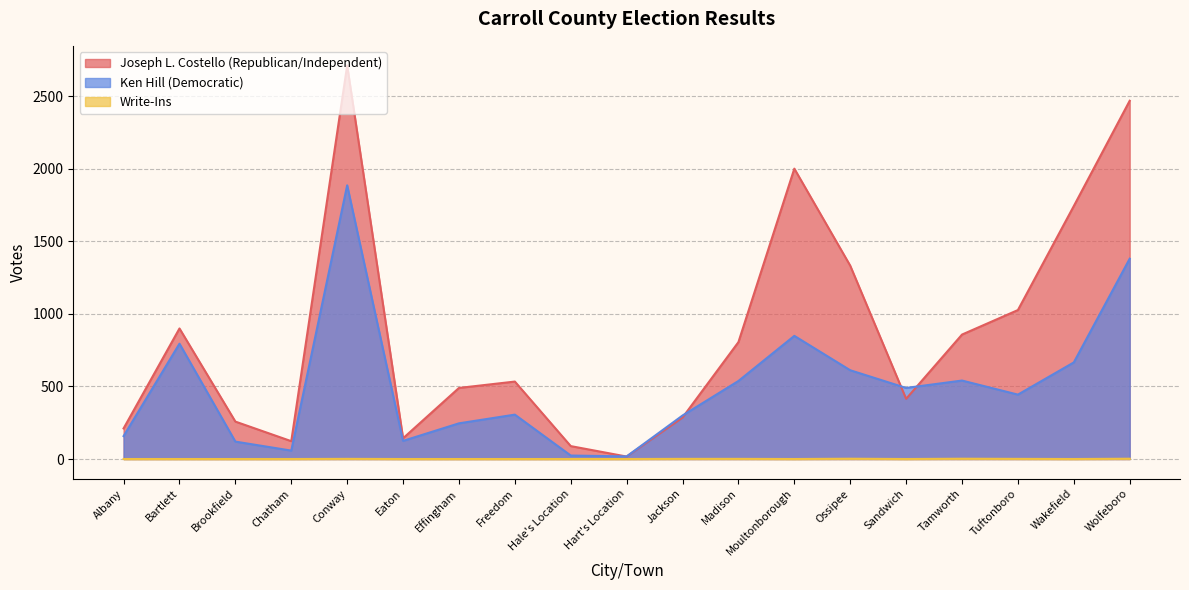

True or false: Joseph L. Costello (Republican/Independent) and Write-Ins intersect in this chart.

False